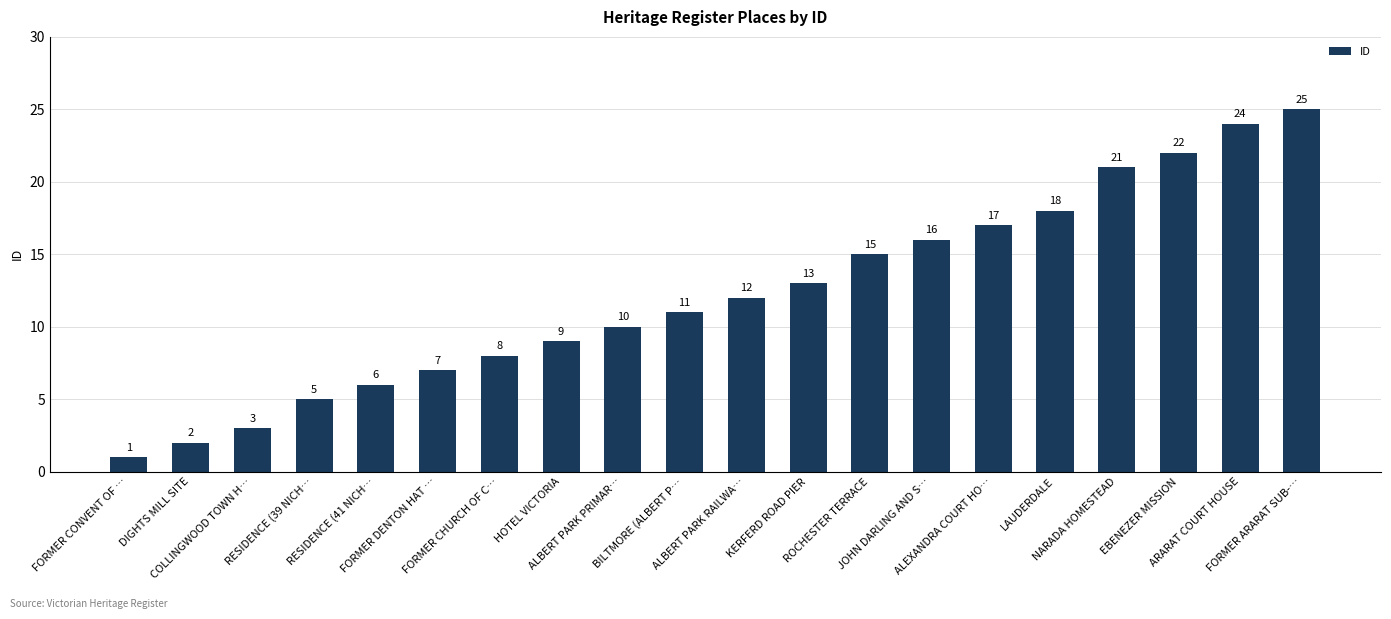

What is the minimum value shown in the chart?

1